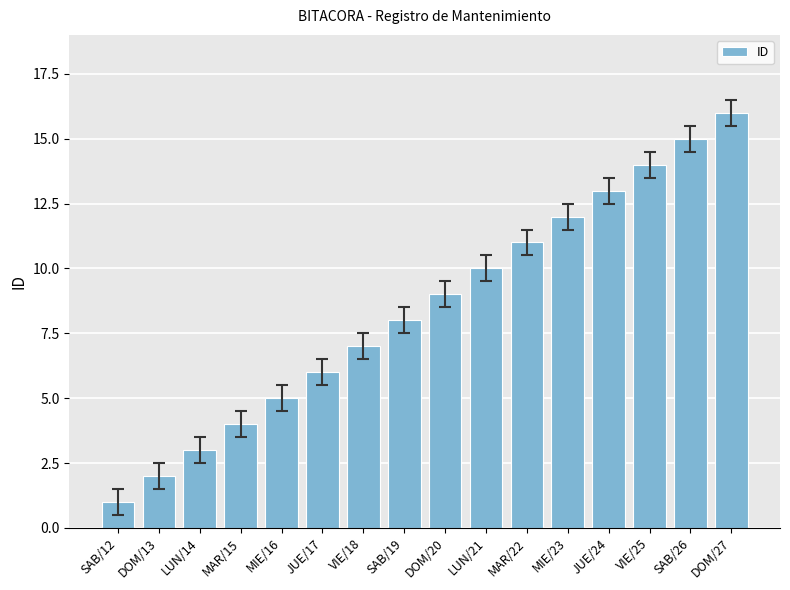

Does the chart contain any negative values?

No